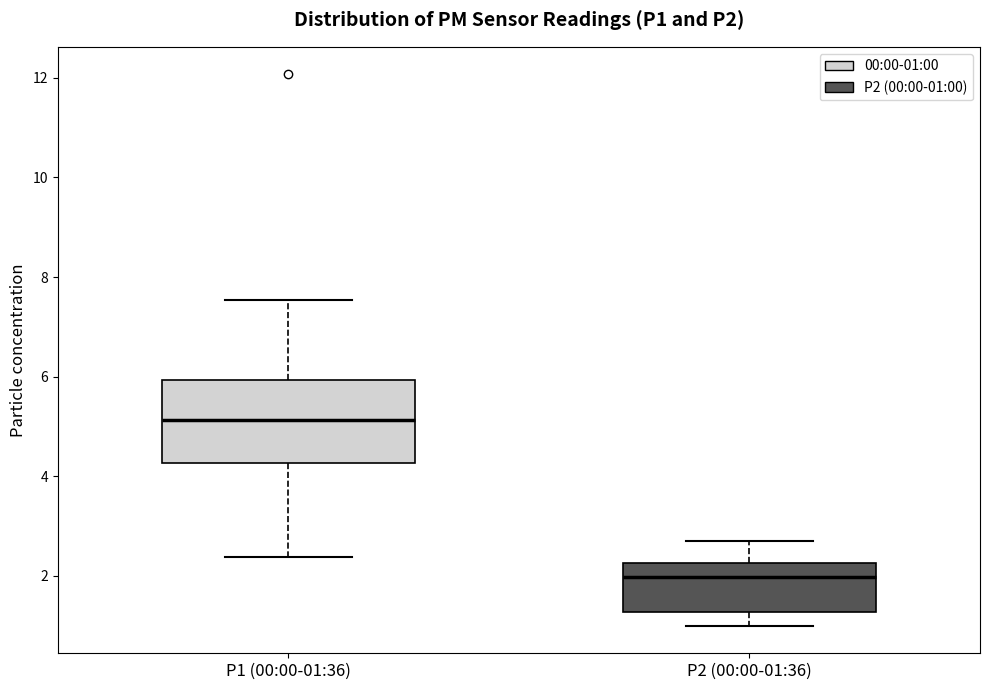

Where is the upper edge of the box for P1 (00:00-01:36) on the y-axis? The values are not printed on the chart, so give them approximately, as read against the axis.

6.0